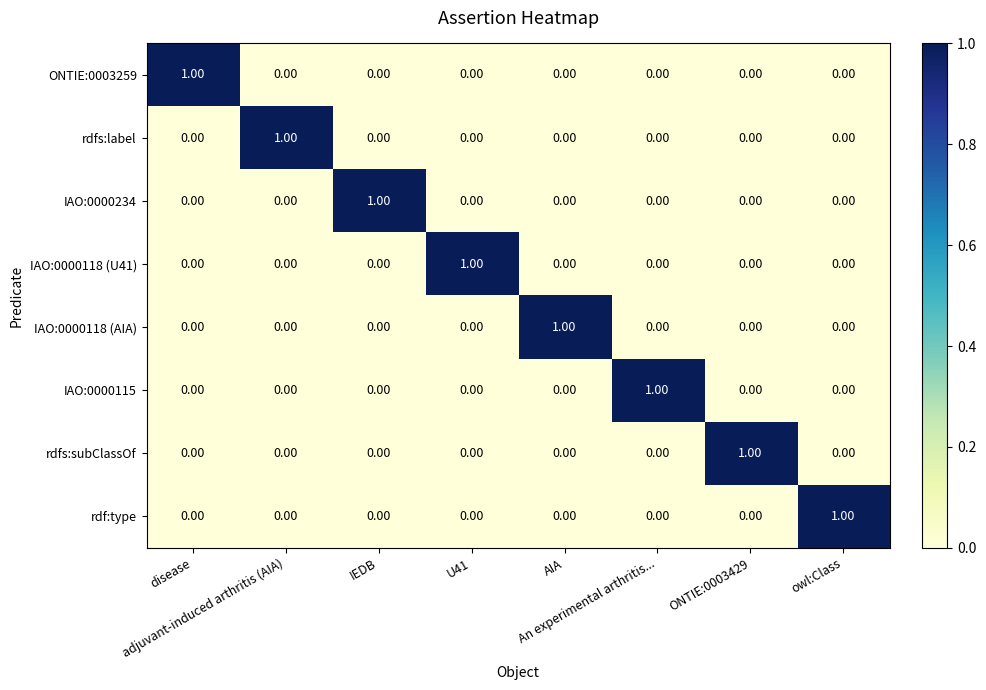

At how many categories does at least one series exceed 0?

8